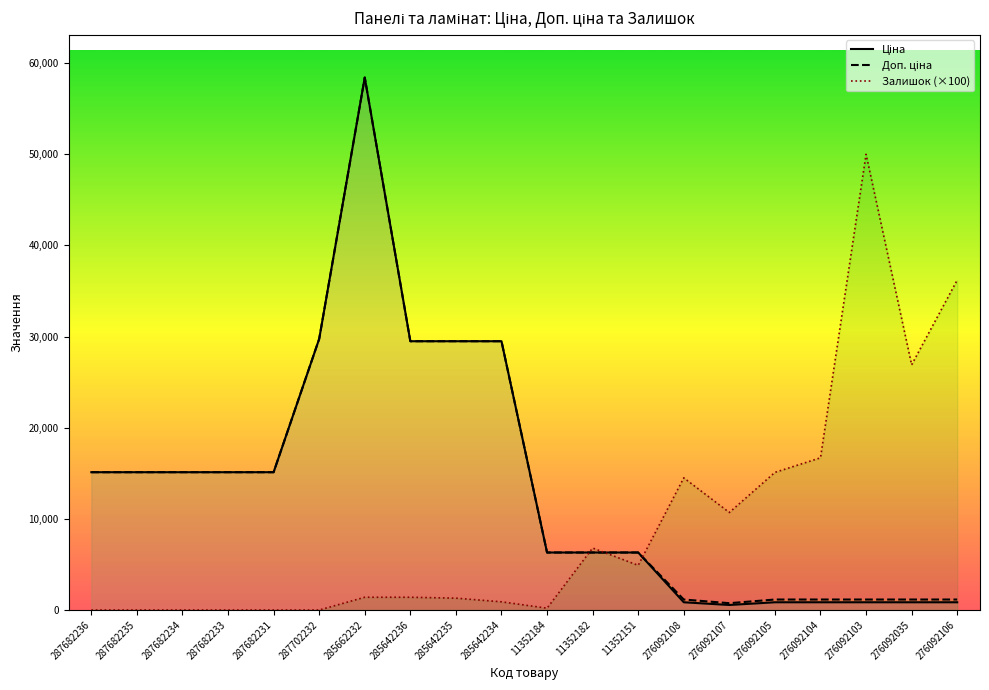

Which has a higher value, 276092107 or 276092105?

276092105